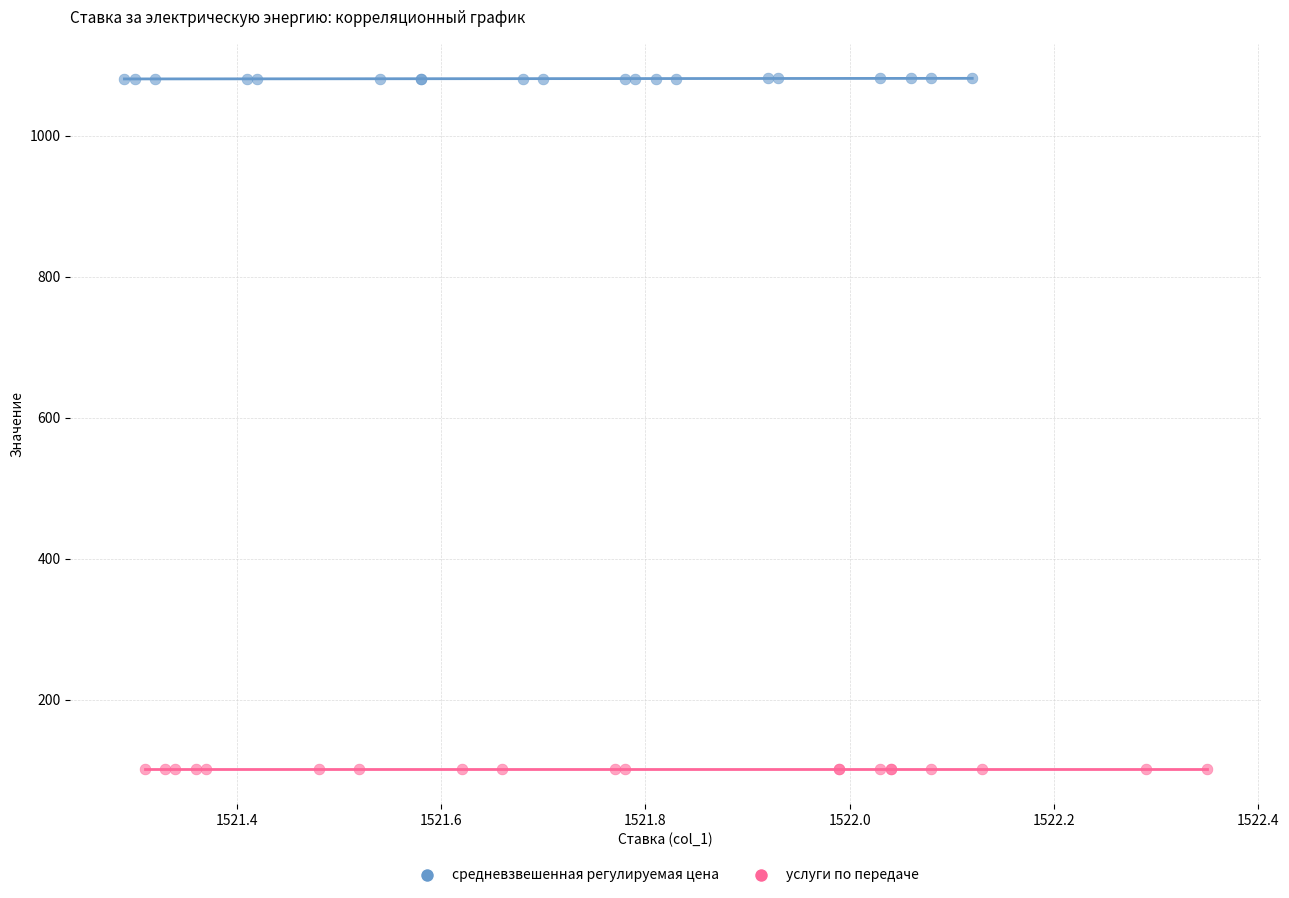

Which series contains the lowest Y value?

услуги по передаче